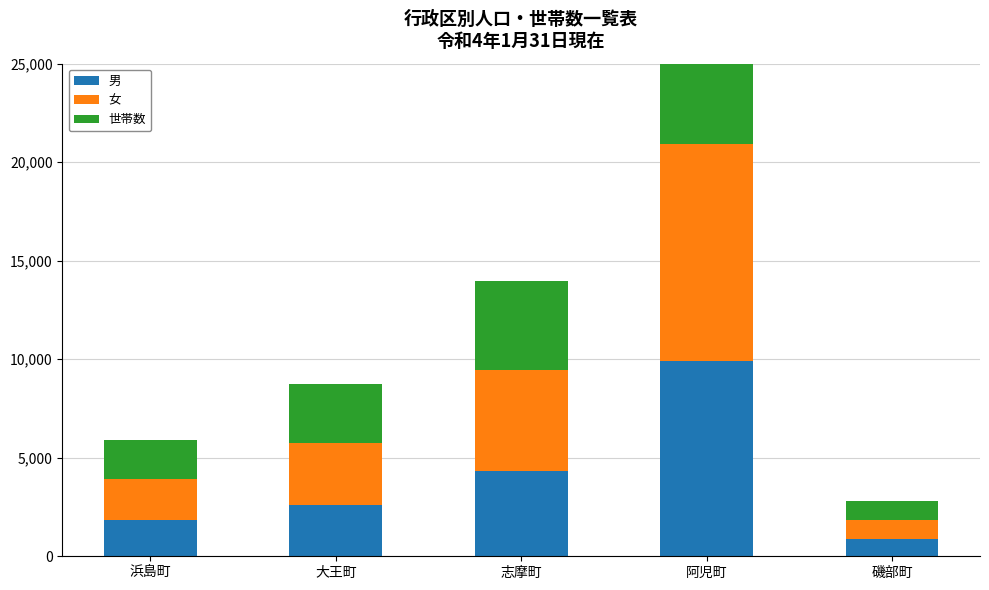

What is the minimum value shown in the chart?

871